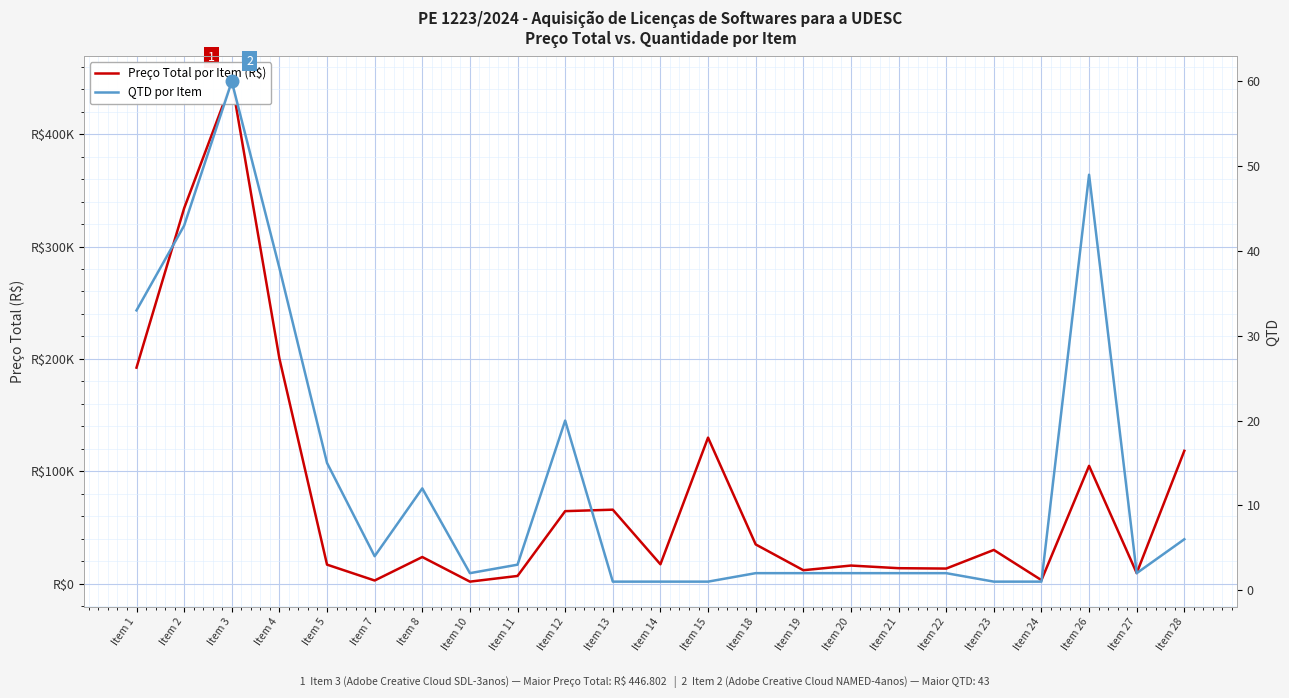

Which series changed the most between Item 5 and Item 19?

Preço Total por Item (R$)